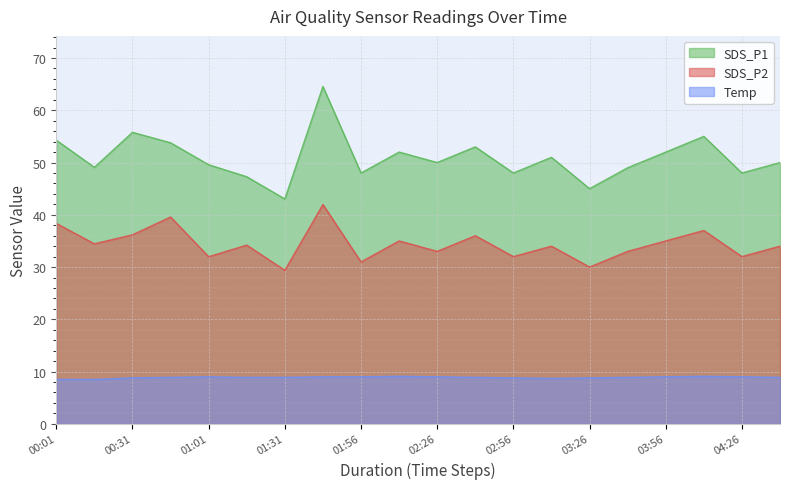

The value of Temp at 04:26 is 4.8. True or false?

False